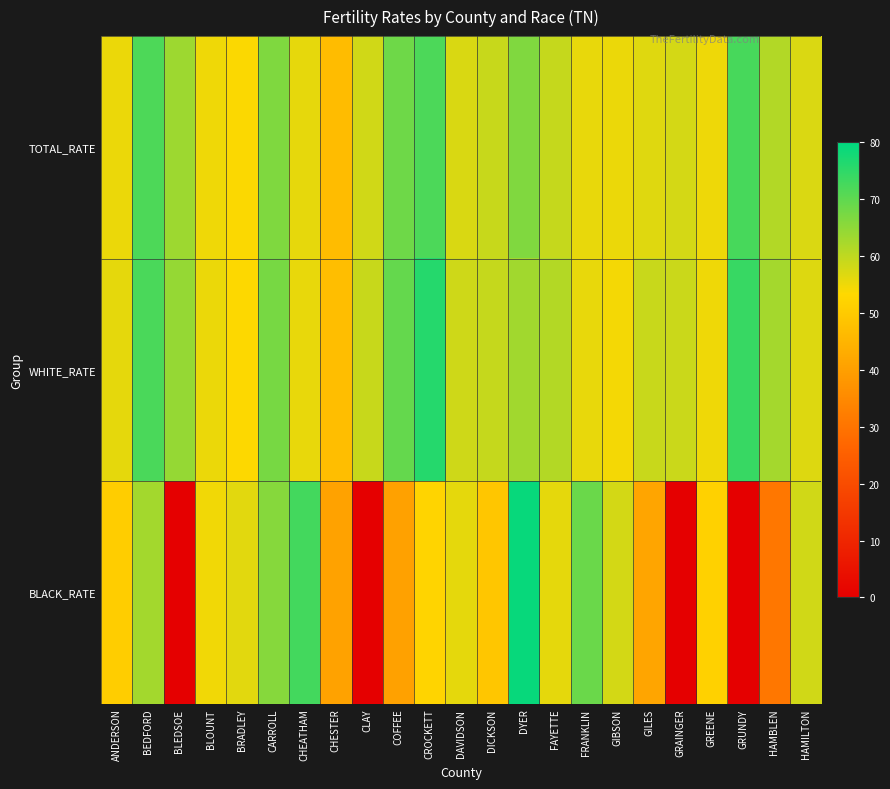

Reading left to right, extract all data points from this chart.

TOTAL_RATE: ANDERSON=55.4	BEDFORD=71.9	BLEDSOE=63.6	BLOUNT=55.0	BRADLEY=53.7	CARROLL=66.6	CHEATHAM=55.9	CHESTER=46.7	CLAY=58.3	COFFEE=68.4	CROCKETT=71.9	DAVIDSON=57.3	DICKSON=59.1	DYER=66.5	FAYETTE=59.3	FRANKLIN=55.7	GIBSON=55.5	GILES=56.7	GRAINGER=57.7	GREENE=55.1	GRUNDY=72.4	HAMBLEN=61.2	HAMILTON=57.2
WHITE_RATE: ANDERSON=56.0	BEDFORD=72.2	BLEDSOE=64.3	BLOUNT=55.4	BRADLEY=53.6	CARROLL=67.5	CHEATHAM=55.6	CHESTER=47.1	CLAY=59.1	COFFEE=69.5	CROCKETT=76.0	DAVIDSON=58.3	DICKSON=59.3	DYER=63.1	FAYETTE=61.2	FRANKLIN=55.8	GIBSON=54.4	GILES=59.1	GRAINGER=58.8	GREENE=54.9	GRUNDY=74.1	HAMBLEN=62.7	HAMILTON=56.8
BLACK_RATE: ANDERSON=50.7	BEDFORD=62.9	BLEDSOE=0.0	BLOUNT=54.7	BRADLEY=56.4	CARROLL=65.8	CHEATHAM=72.9	CHESTER=40.6	CLAY=0.0	COFFEE=40.4	CROCKETT=52.3	DAVIDSON=56.0	DICKSON=49.2	DYER=79.1	FAYETTE=56.0	FRANKLIN=68.9	GIBSON=57.9	GILES=41.4	GRAINGER=0.0	GREENE=51.6	GRUNDY=0.0	HAMBLEN=30.9	HAMILTON=58.1